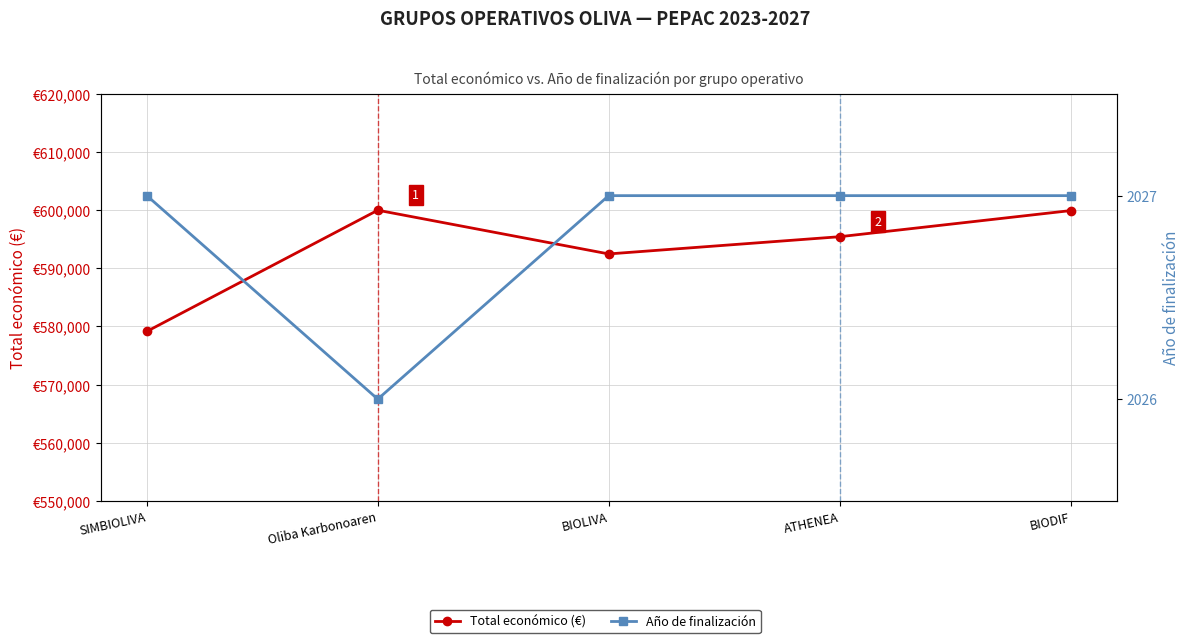

Where does the Total económico (€) series first go above 595436?

Oliba Karbonoaren